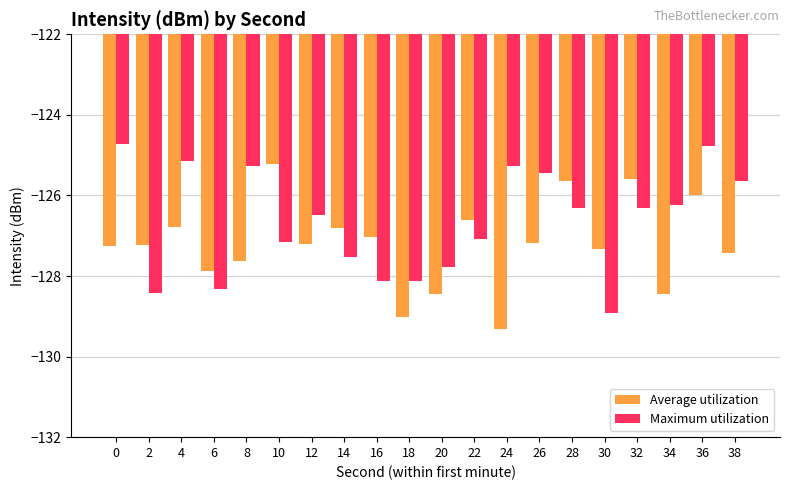

How many groups of bars are there?

20